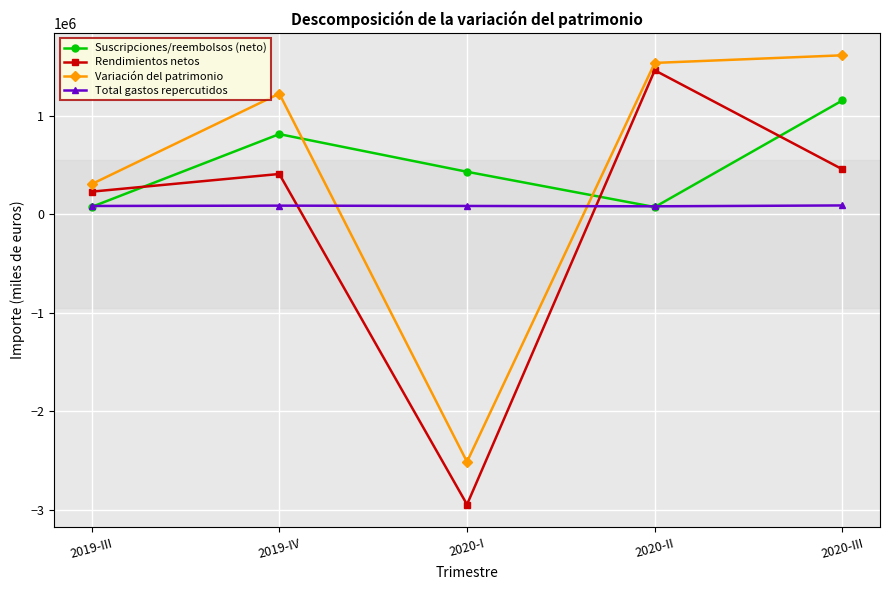

At which label does Suscripciones/reembolsos (neto) first exceed 433912?

2019-IV